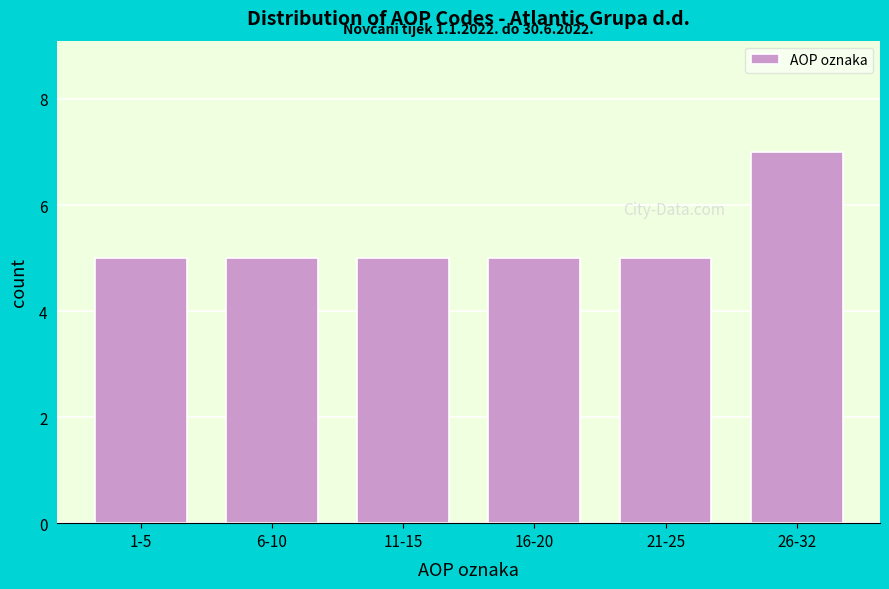

Reading left to right, what are all the values shown in this chart?

5	5	5	5	5	7